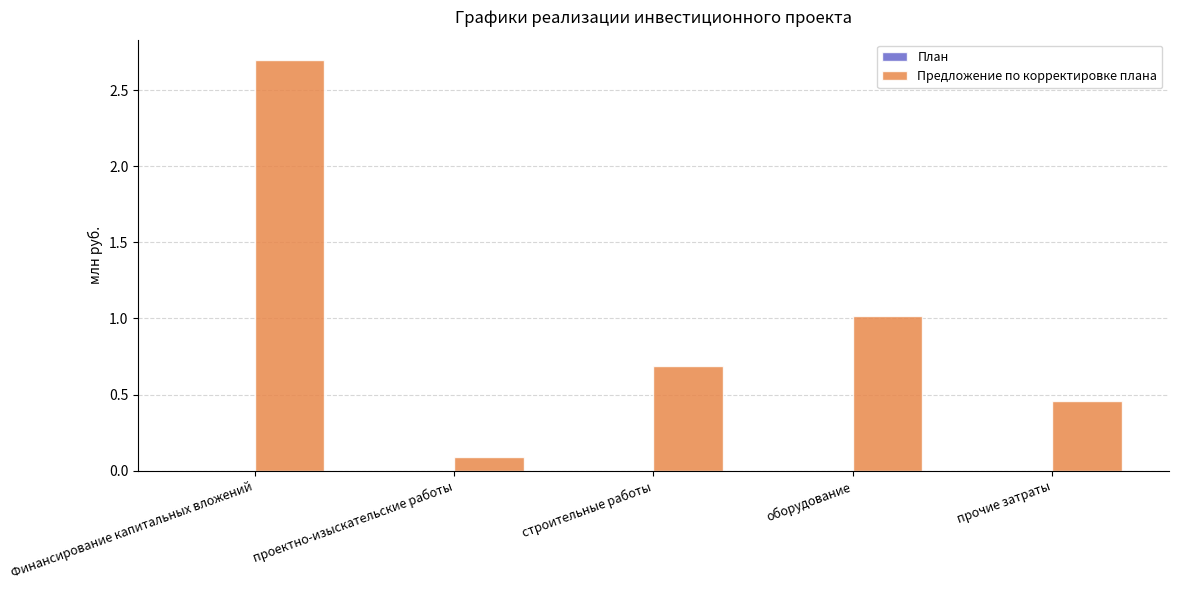

Between проектно-изыскательские работы and Финансирование капитальных вложений, which is larger?

Финансирование капитальных вложений